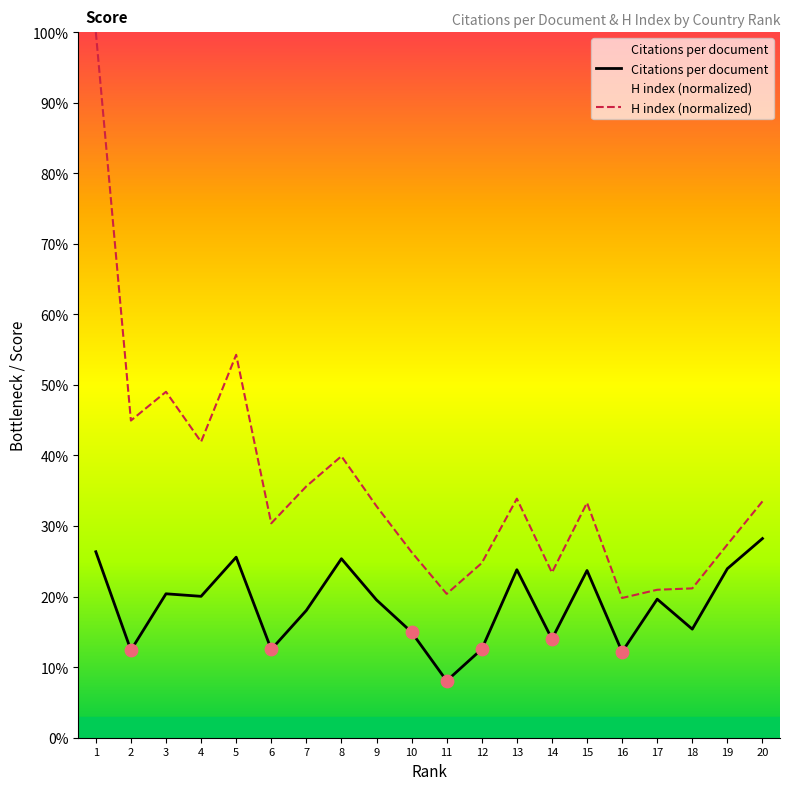

At how many categories does at least one series exceed 27?

13